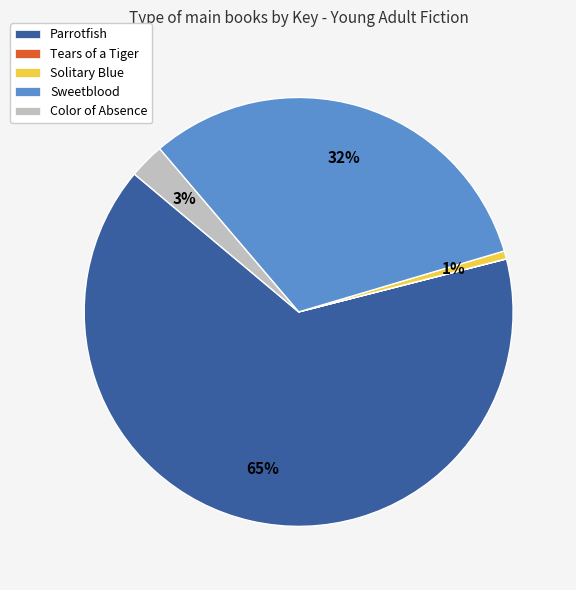

Which has a higher value, Sweetblood or Parrotfish?

Parrotfish